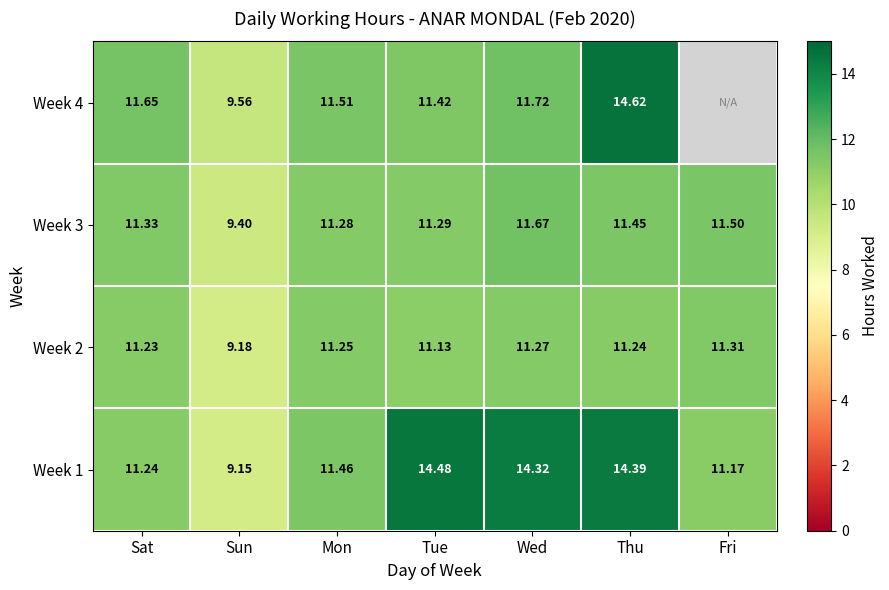

Between Tue and Thu, which series saw the biggest shift?

Week 4